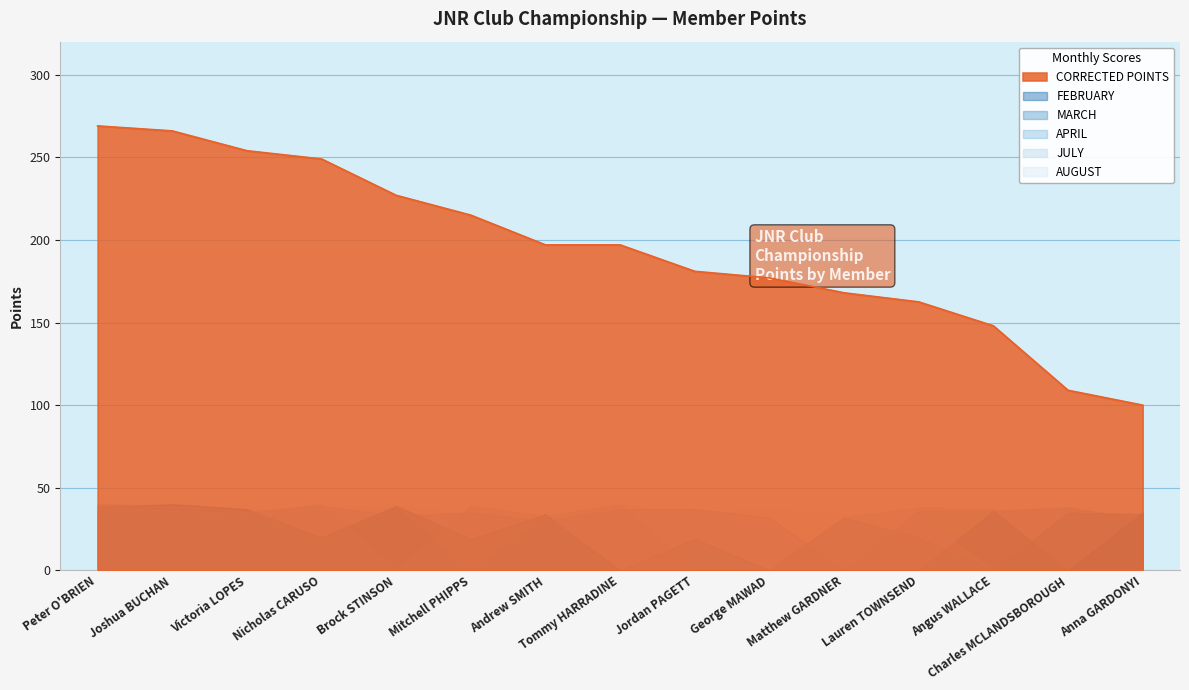

True or false: FEBRUARY and CORRECTED POINTS intersect in this chart.

False